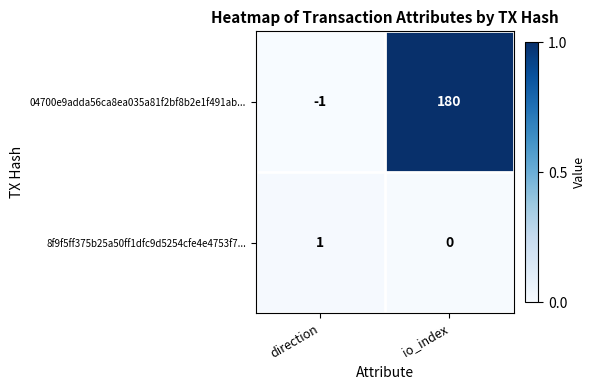

Count the number of categories in the chart.

2